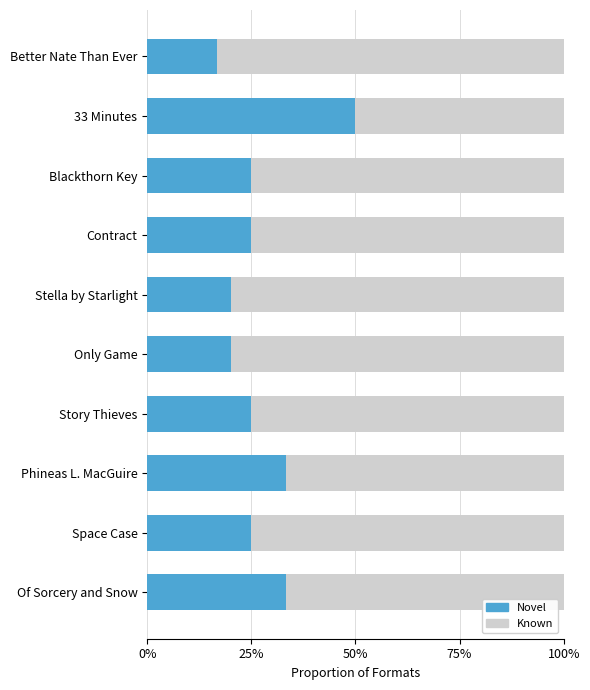

How many data points does each series have?

10